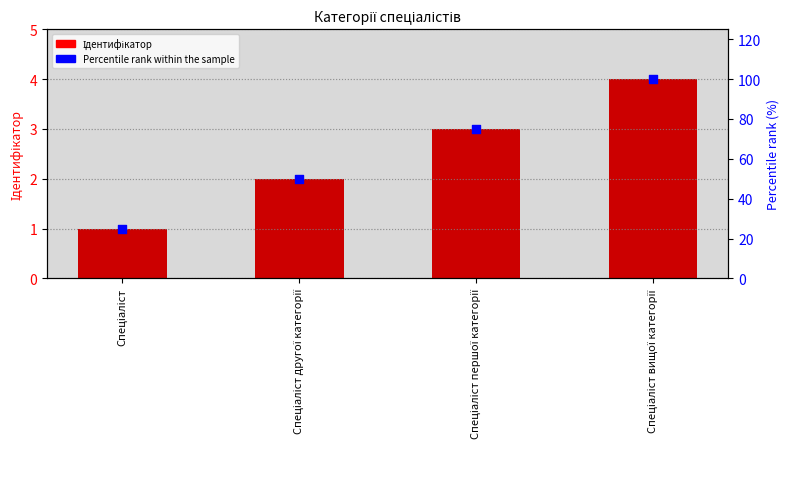

What are all the series names shown in the legend?

Ідентифікатор, Percentile rank within the sample